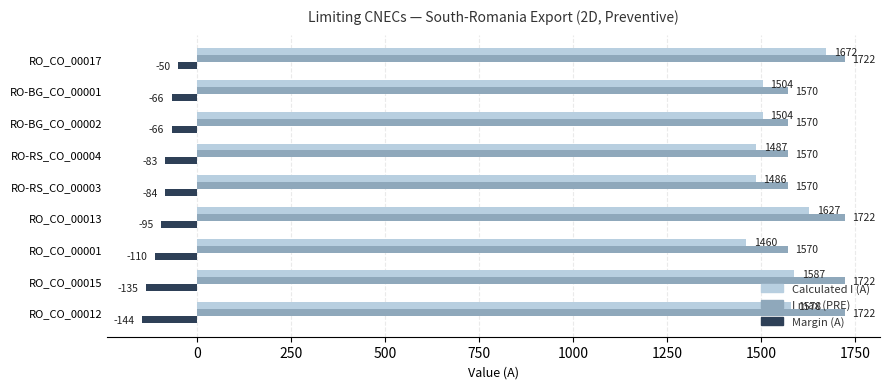

Which series has the widest spread of values?

Calculated I (A)